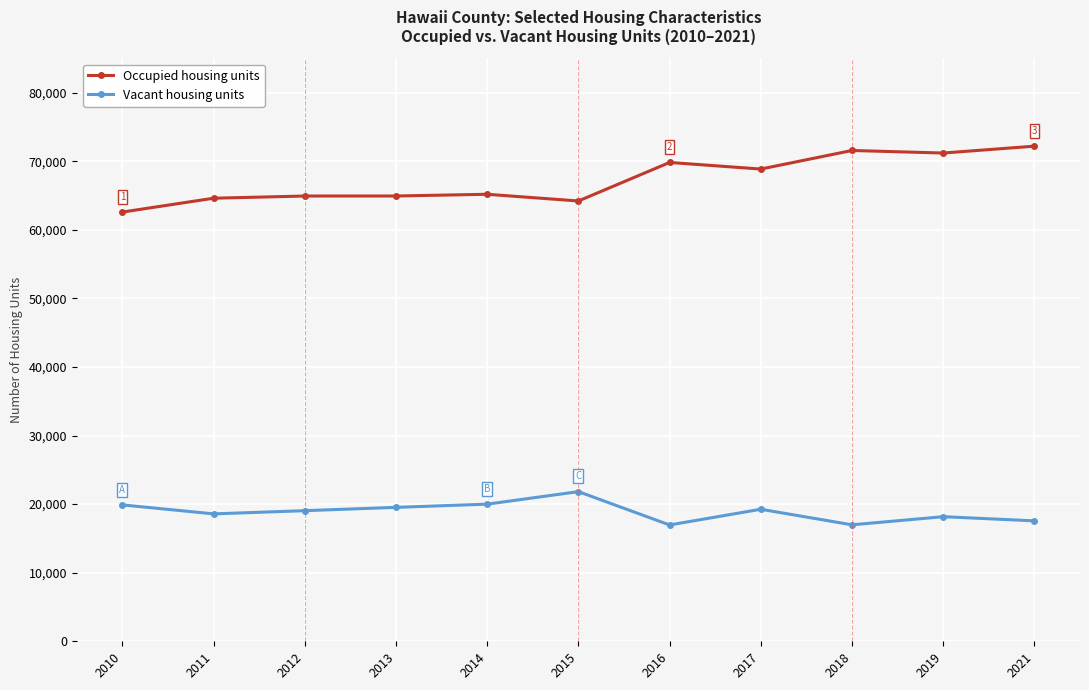

At how many categories does at least one series exceed 63105?

10